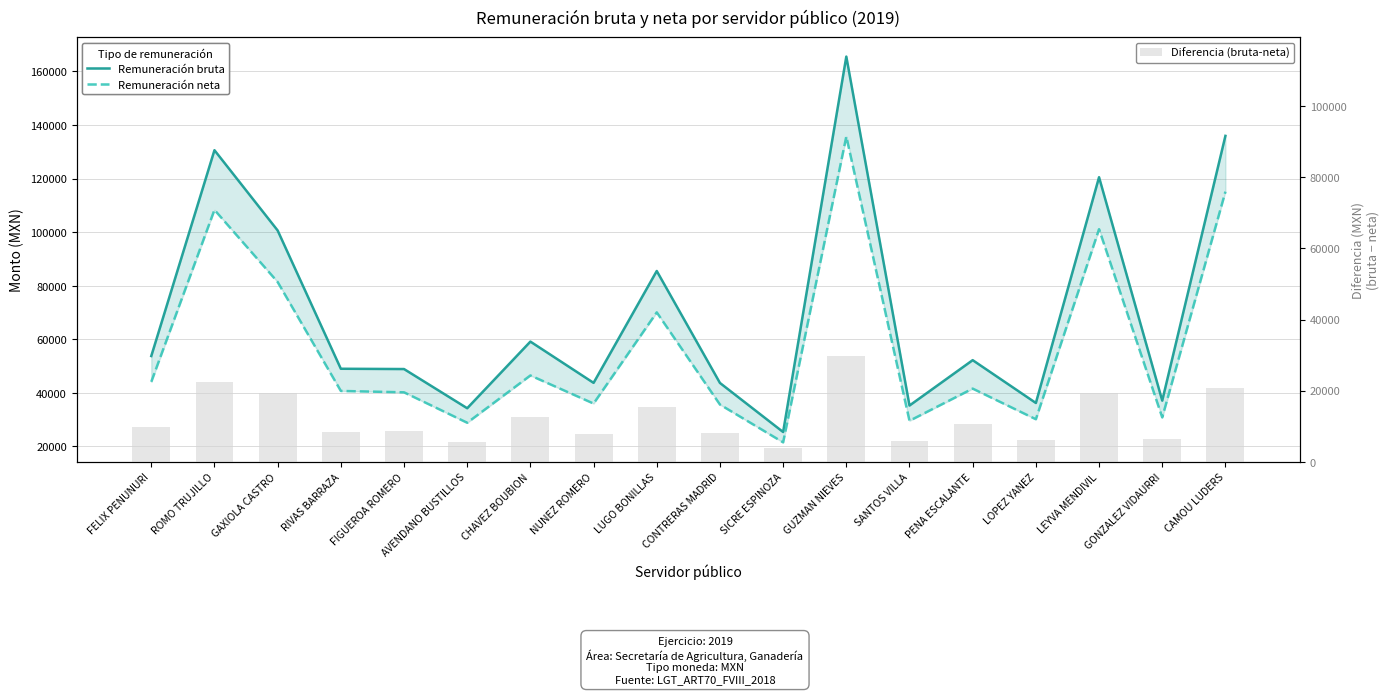

What is the sum of all Remuneración neta values?

1036680.0